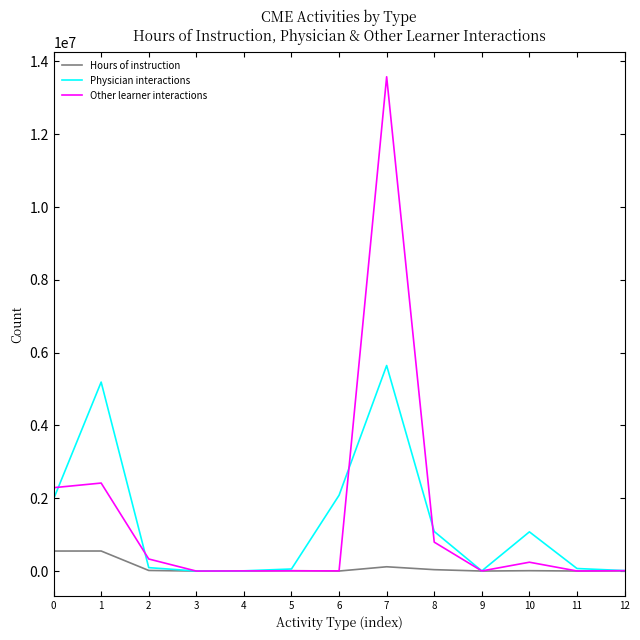

Which series has the widest spread of values?

Other learner interactions